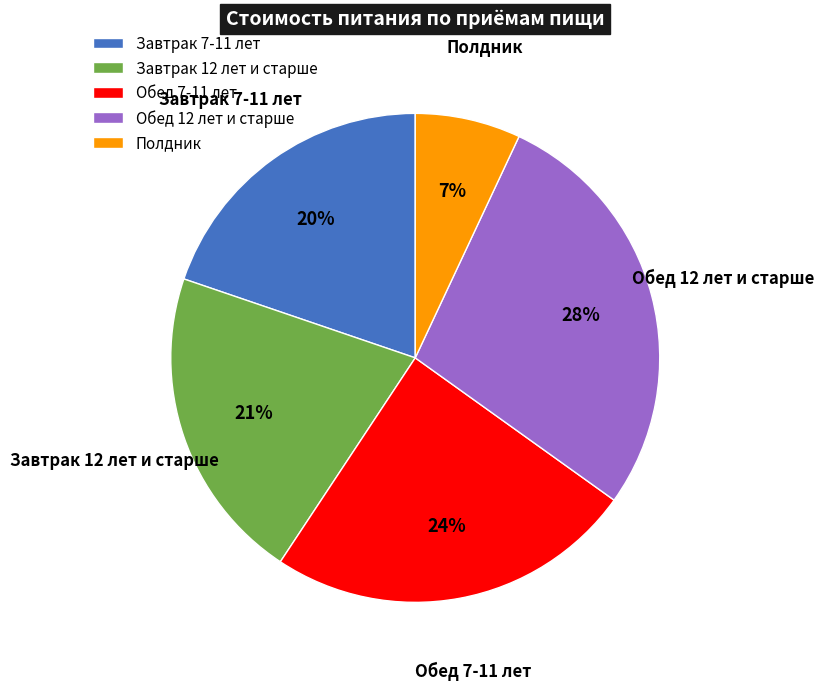

Which slice is the largest?

Обед 12 лет и старше